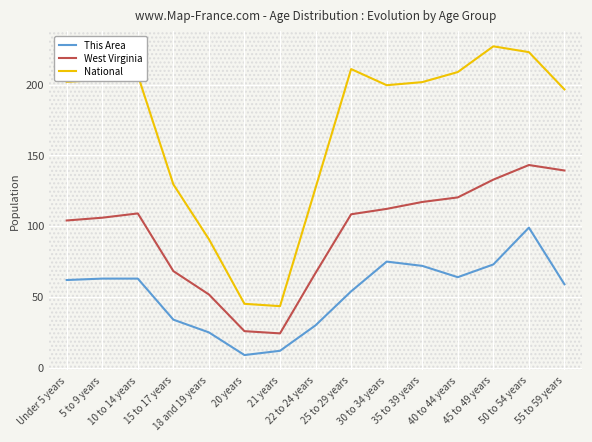

Where is This Area nearest to the value 54?

25 to 29 years